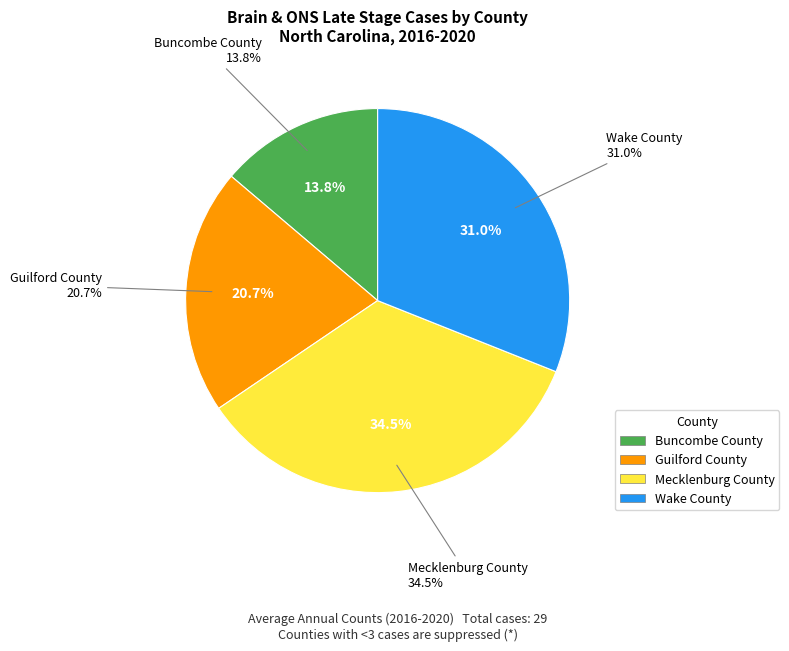

What portion of the pie excludes Buncombe County?

86.2%